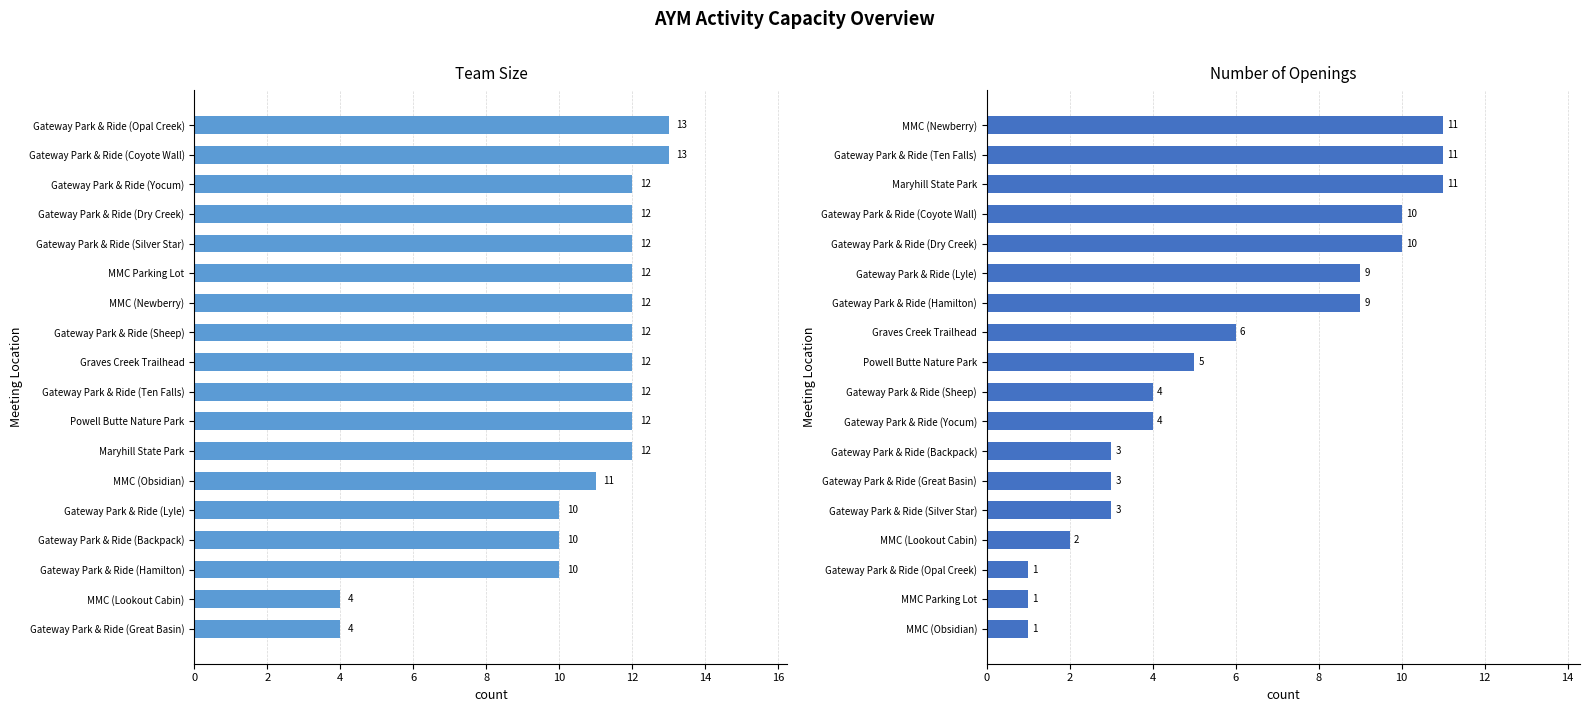

Is the value of Number of openings at 18 greater than the value of Team Size at 8?

No